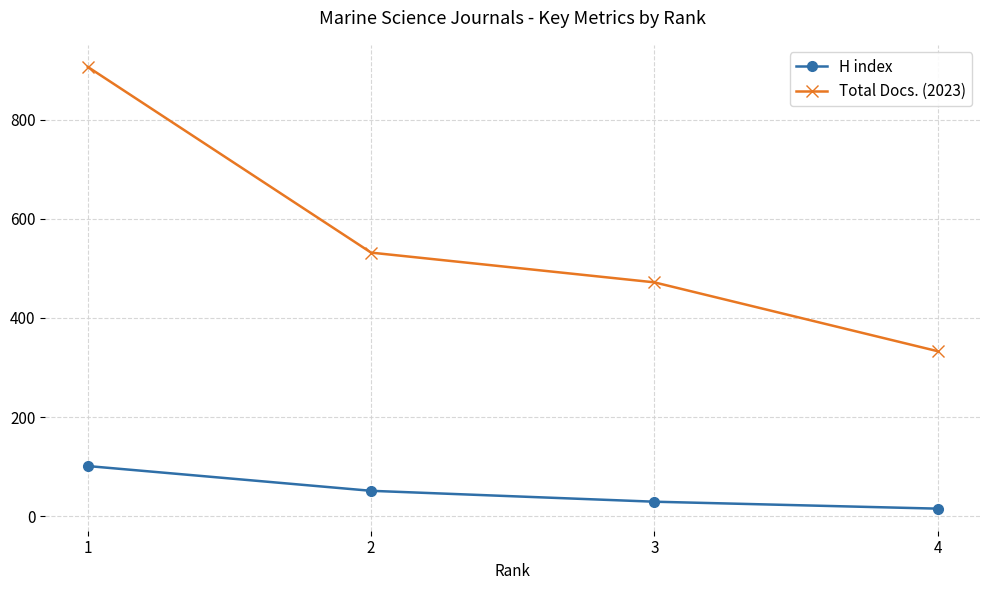

What is the total value across all series at 1?

1008